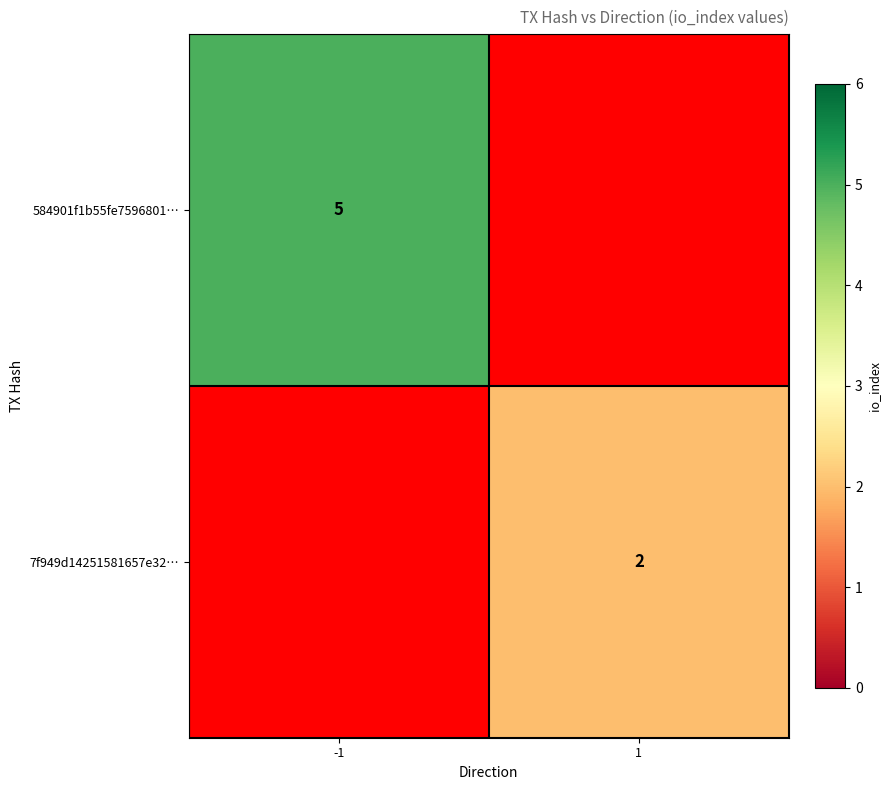

The value of 584901f1b55fe7596801… at -1 is 2. True or false?

False